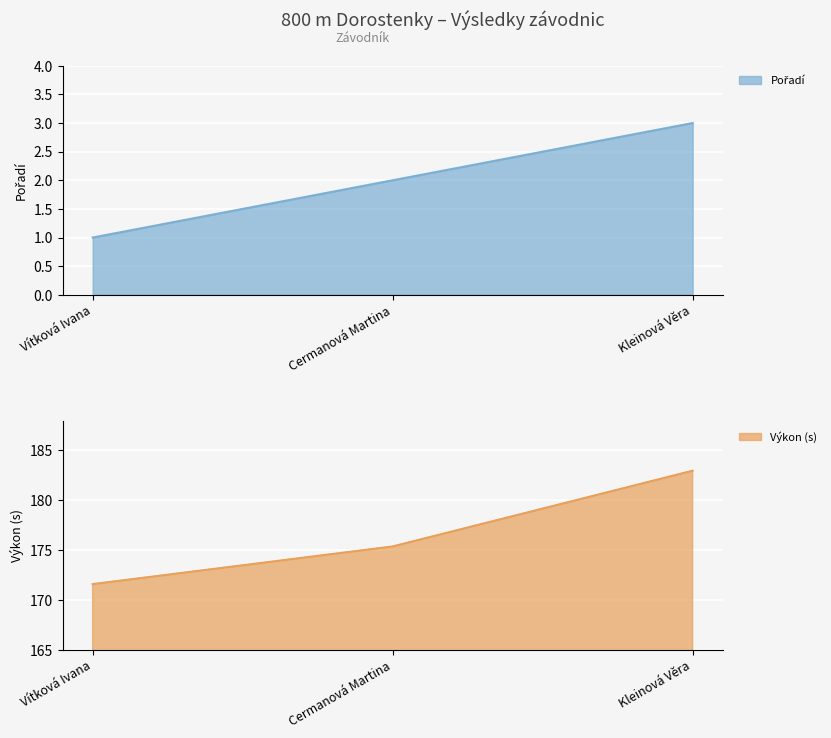

What is the change in value from Cermanová Martina to Kleinová Věra?

+1